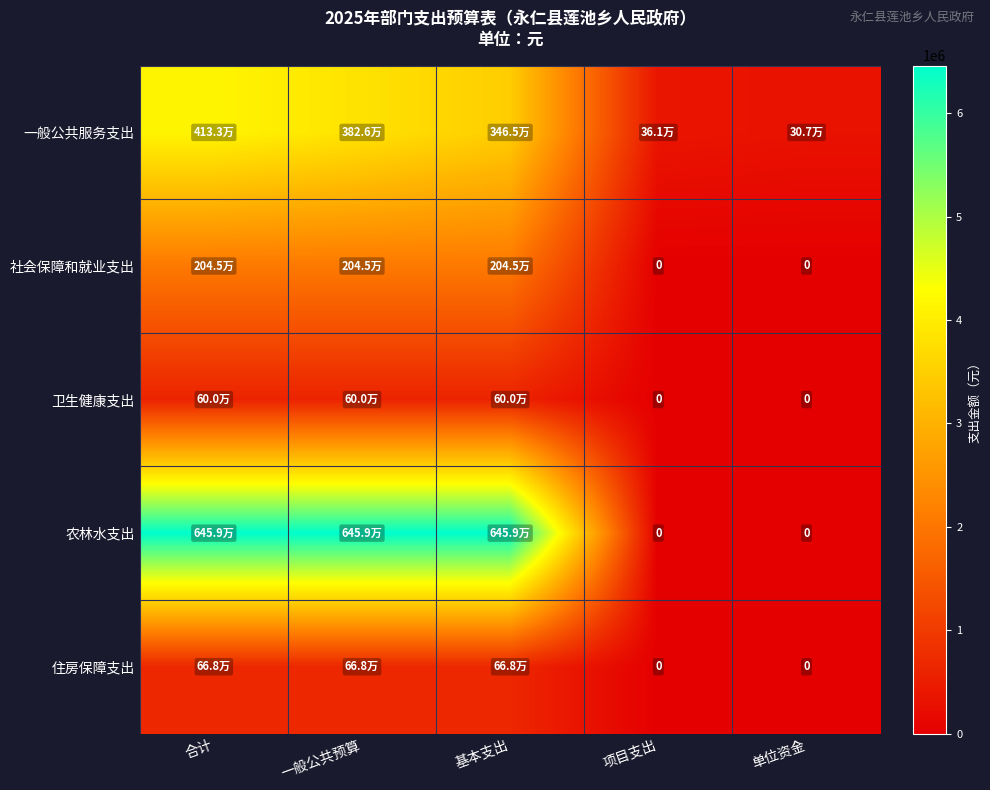

True or false: 农林水支出 has a value of 2263834.1 at 合计.

False